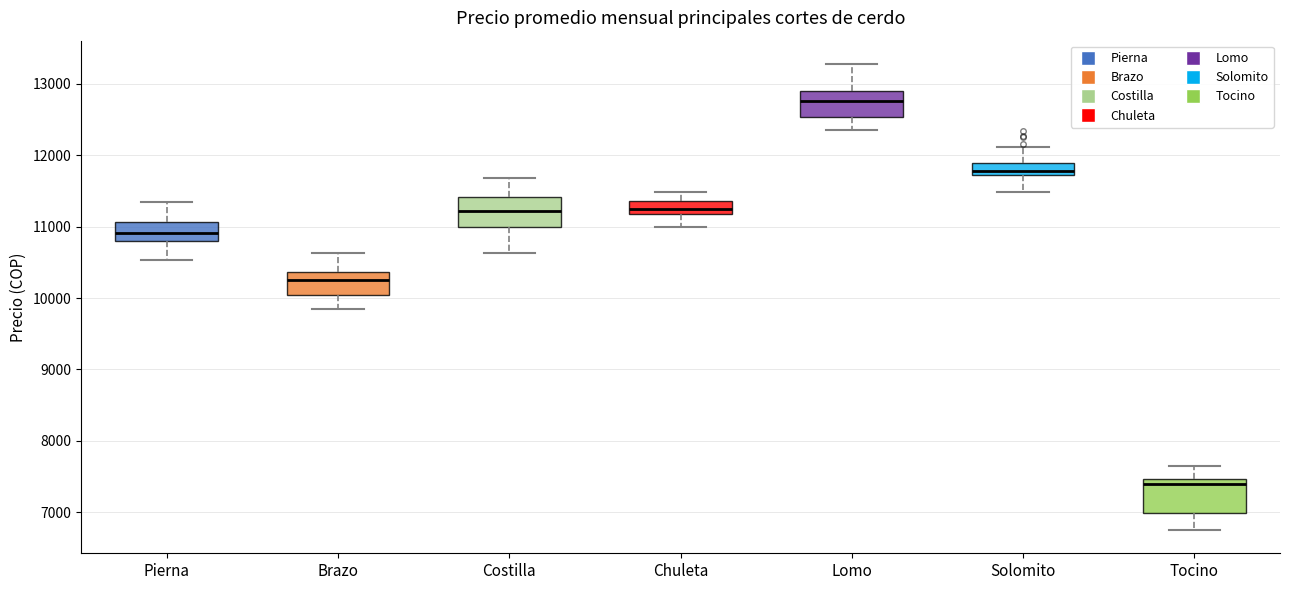

Reading left to right, read every box against the y-axis: the position of its median line, the range the box covers, and the ends of its whiskers. The values are not printed on the chart, so give them approximately, as read against the axis.

Pierna: median 10900, box 10800 to 11100, whiskers 10500 to 11300
Brazo: median 10300, box 10000 to 10400, whiskers 9800 to 10600
Costilla: median 11200, box 11000 to 11400, whiskers 10600 to 11700
Chuleta: median 11300, box 11200 to 11400, whiskers 11000 to 11500
Lomo: median 12800, box 12500 to 12900, whiskers 12400 to 13300
Solomito: median 11800, box 11700 to 11900, whiskers 11500 to 12100
Tocino: median 7400, box 7000 to 7500, whiskers 6800 to 7600